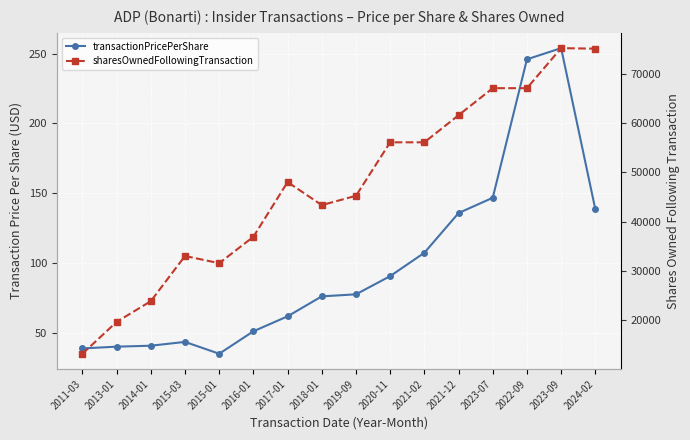

Reading left to right, list all the values displayed in this chart.

transactionPricePerShare: 2011-03=38.8	2013-01=40.1	2014-01=40.8	2015-03=43.5	2015-01=35.0	2016-01=51.1	2017-01=61.8	2018-01=76.1	2019-09=77.6	2020-11=90.6	2021-02=107.3	2021-12=135.8	2023-07=146.8	2022-09=245.9	2023-09=253.9	2024-02=138.5
sharesOwnedFollowingTransaction: 2011-03=13183.0	2013-01=19637.0	2014-01=23845.0	2015-03=33009.0	2015-01=31544.0	2016-01=36906.0	2017-01=47998.0	2018-01=43325.0	2019-09=45217.0	2020-11=56062.0	2021-02=56062.0	2021-12=61556.0	2023-07=67044.0	2022-09=67044.0	2023-09=75162.0	2024-02=75053.0